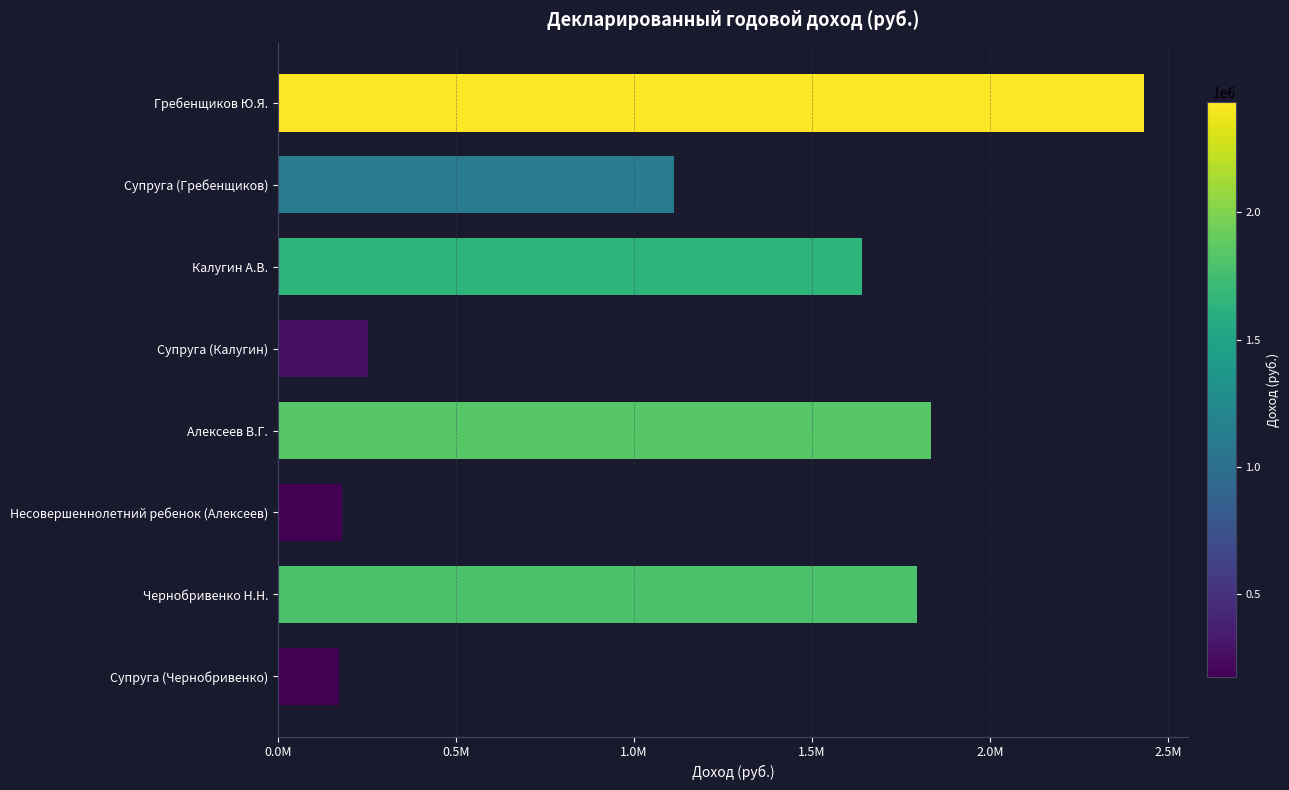

How many data points are less than 1639169?

4